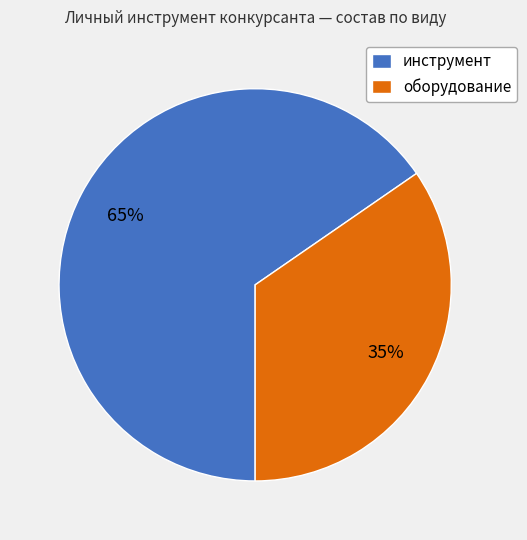

Is it true that инструмент is 74% of the pie?

False